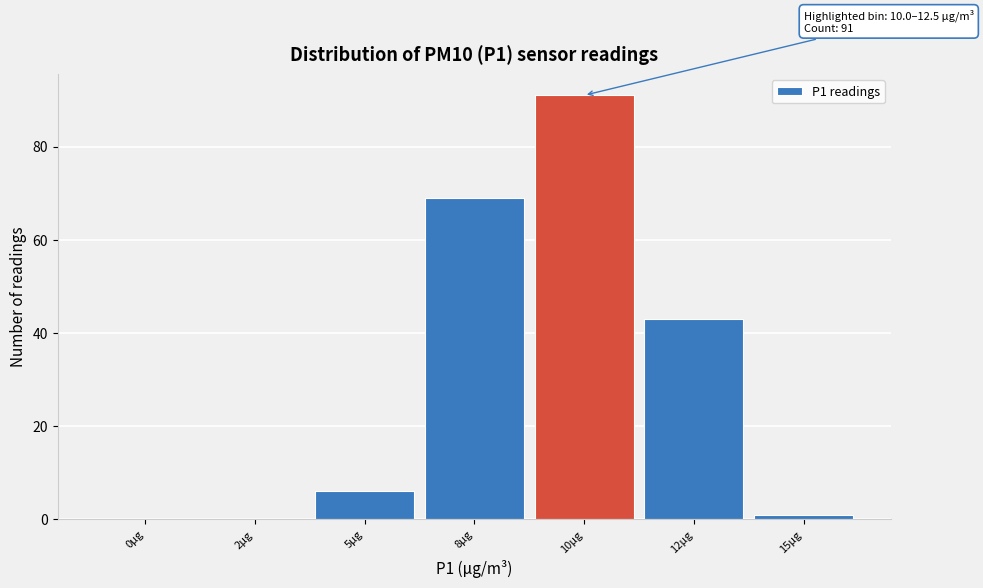

Reading left to right, list all the values displayed in this chart.

0µg=0	2µg=0	5µg=6	8µg=69	10µg=91	12µg=43	15µg=1